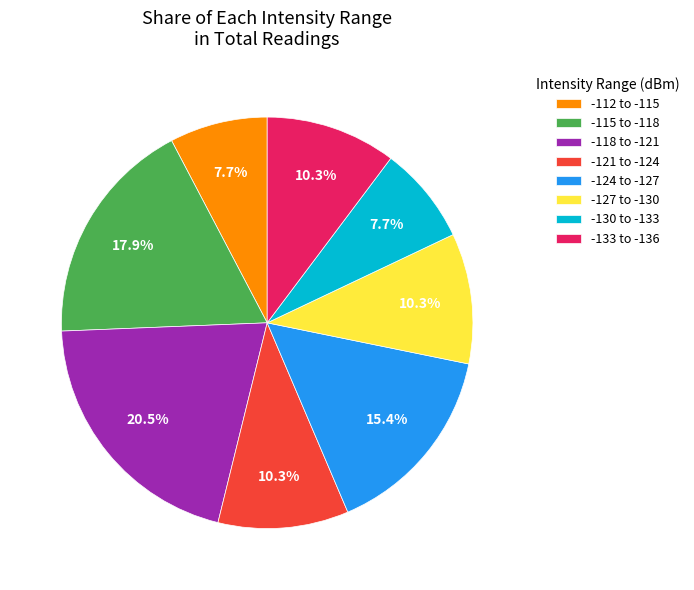

Which category has the biggest portion of the pie?

-118 to -121